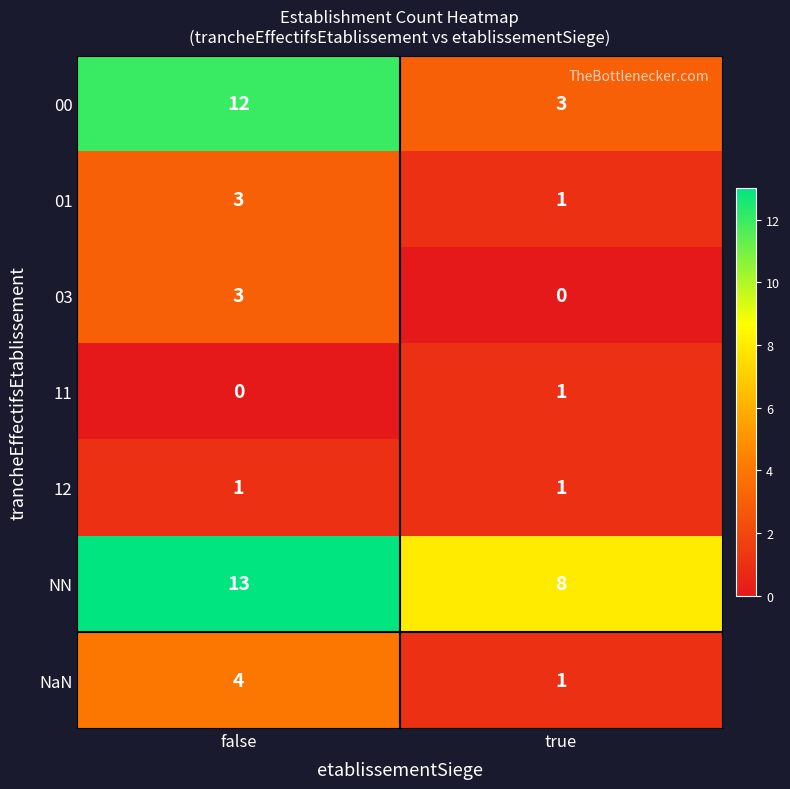

Between false and true, which series saw the biggest shift?

00